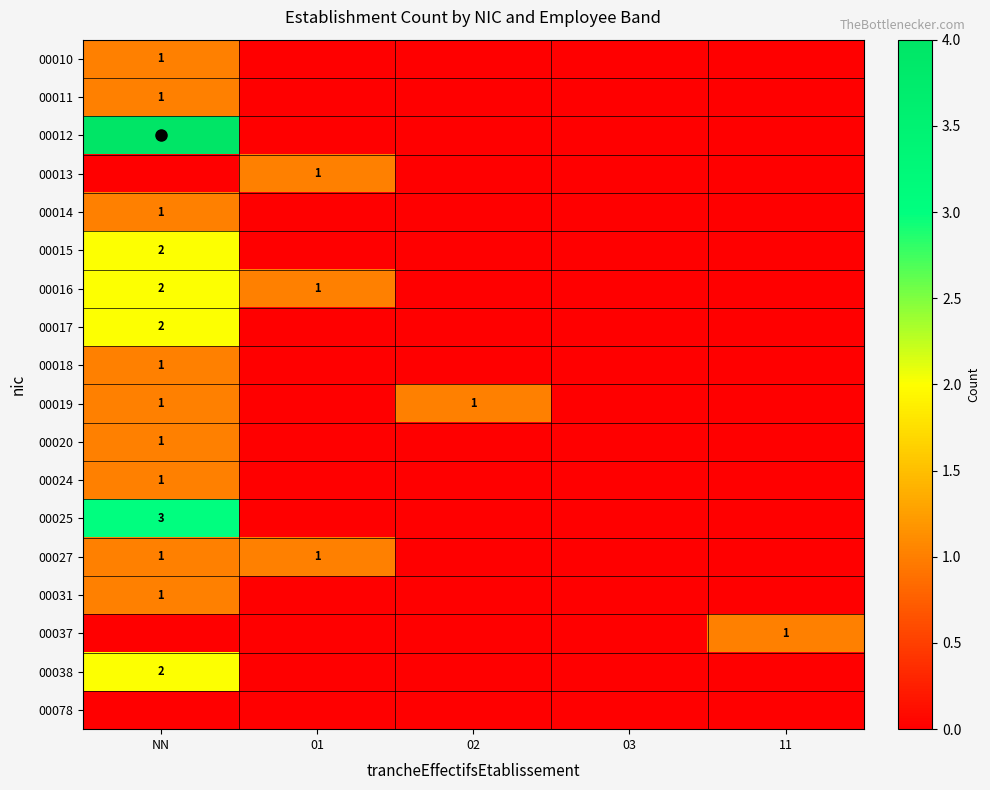

What is the difference between the highest and lowest values at 02?

1